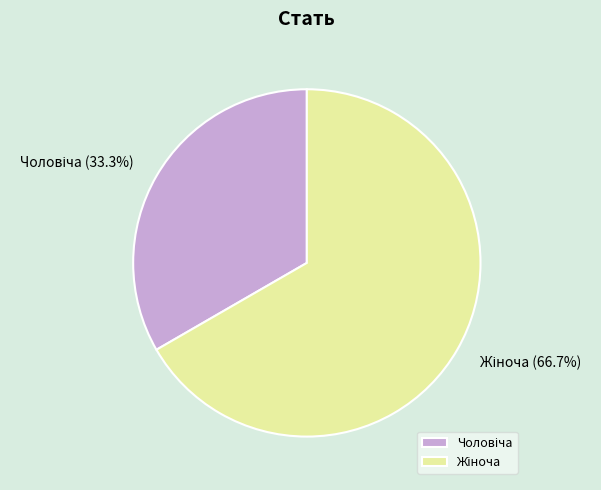

Does any single category account for the majority?

Yes